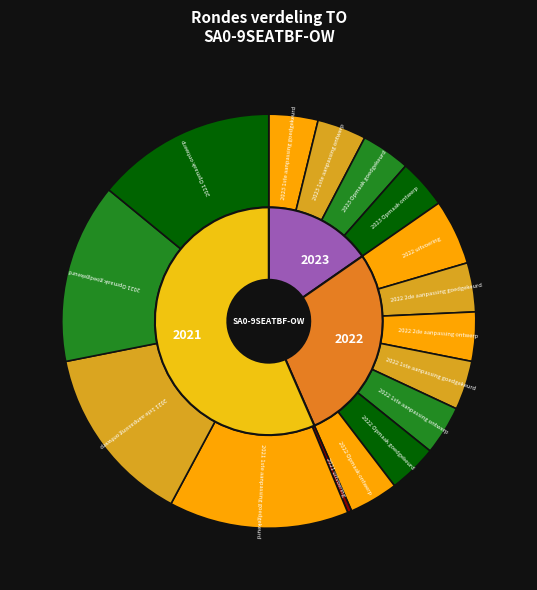

To the nearest percent, what is the combined percentage of 2022 2de aanpassing ontwerp and 2022 1ste aanpassing ontwerp?

8%